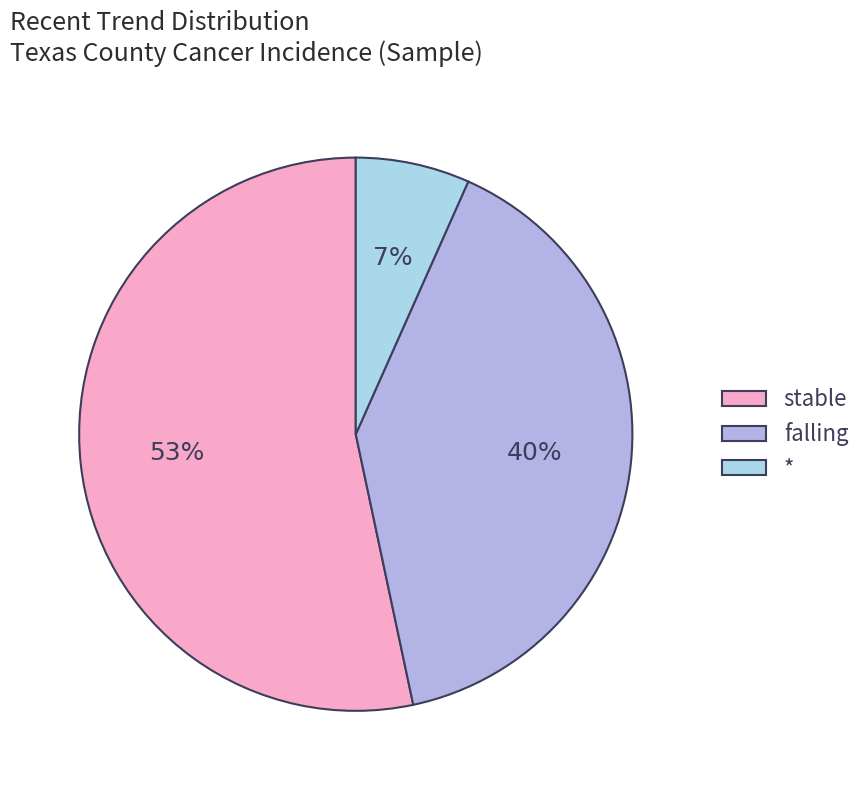

How many slices are in this pie chart?

3